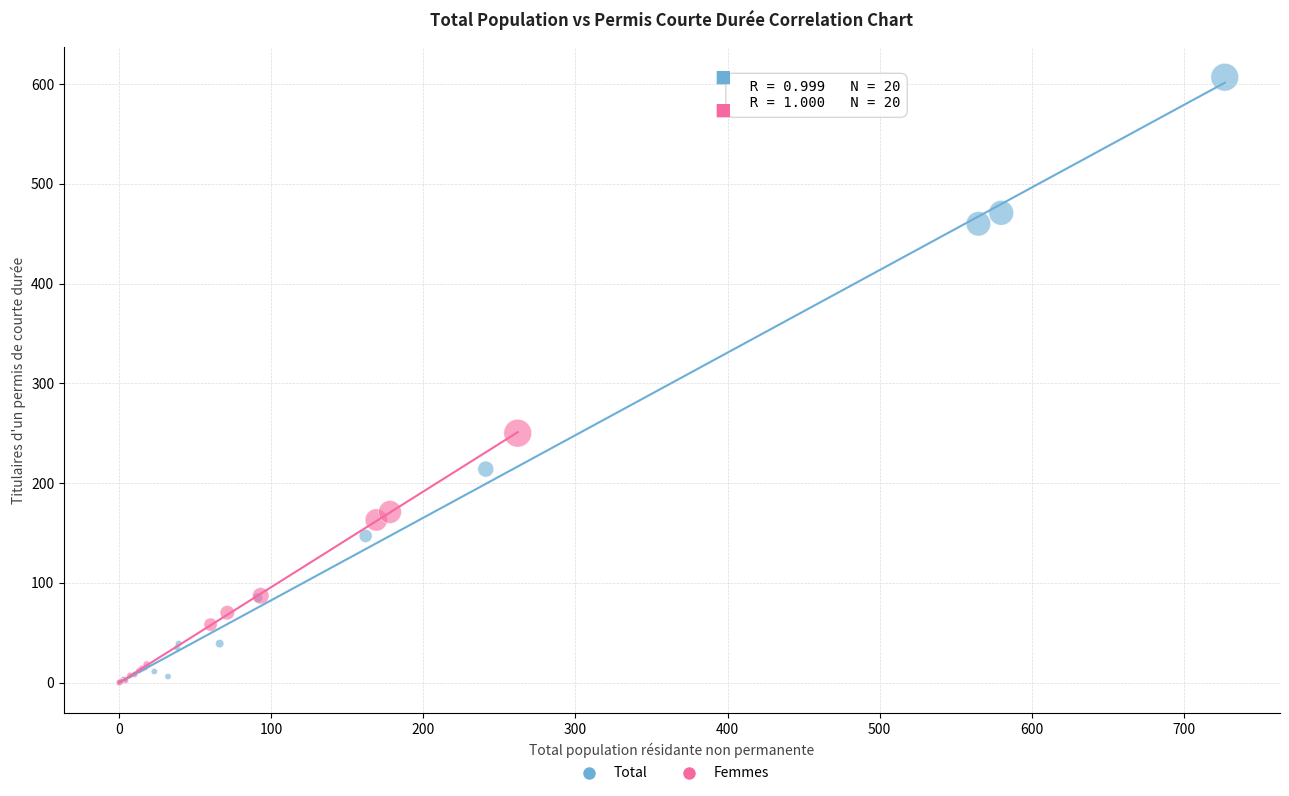

Which series reaches the maximum Y coordinate?

Total